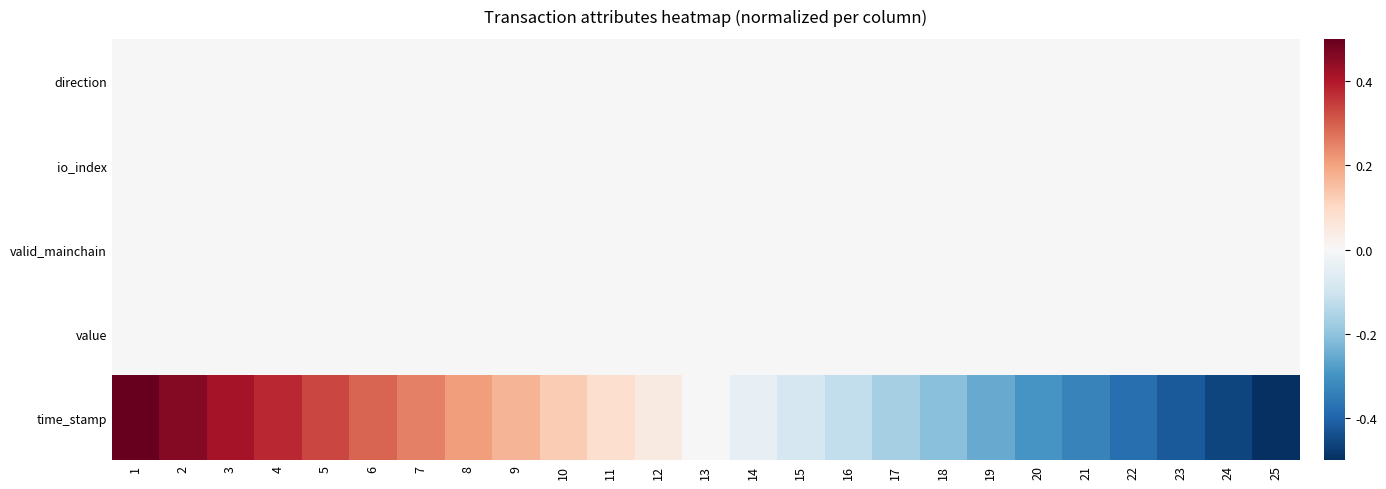

Which series has the largest total across all categories?

time_stamp